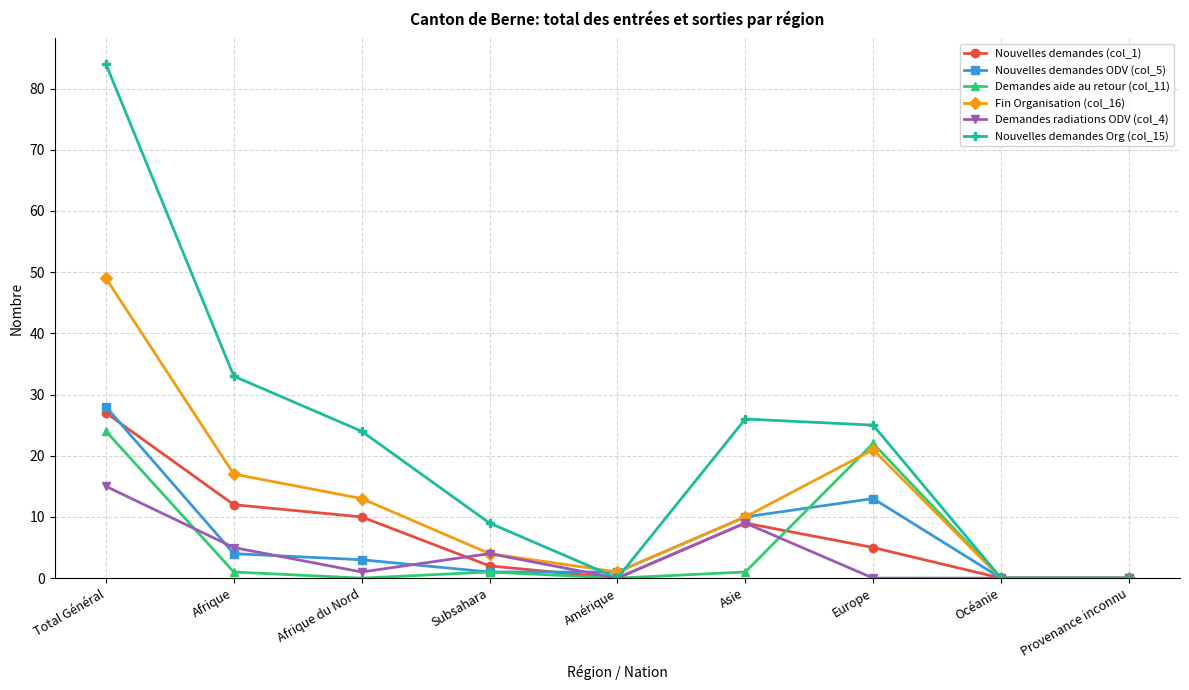

What is the spread (max minus min) of values at Asie?

25